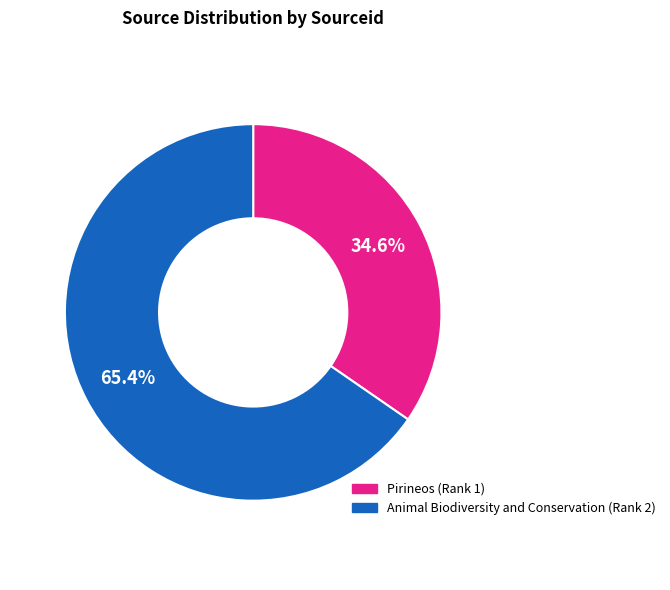

Which category accounts for the majority?

Animal Biodiversity and Conservation (Rank 2)